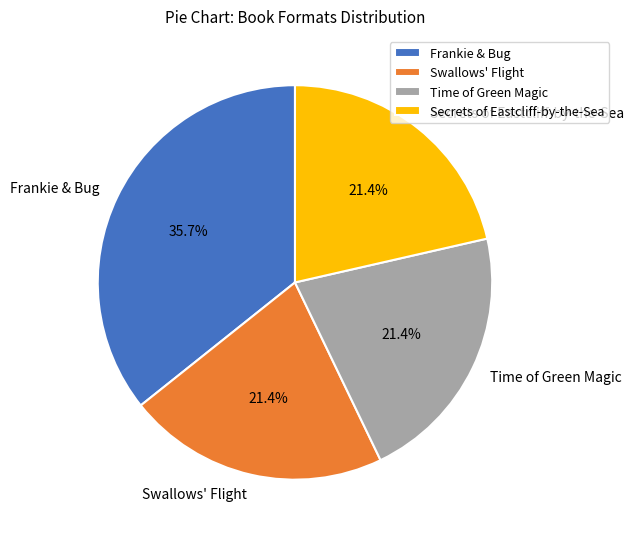

Which category has the biggest portion of the pie?

Frankie & Bug